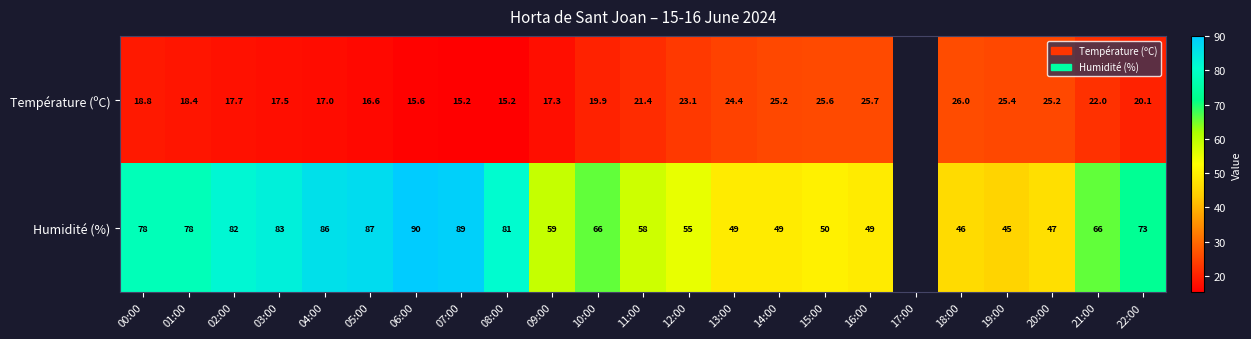

Which label corresponds to the largest value in the chart?

06:00